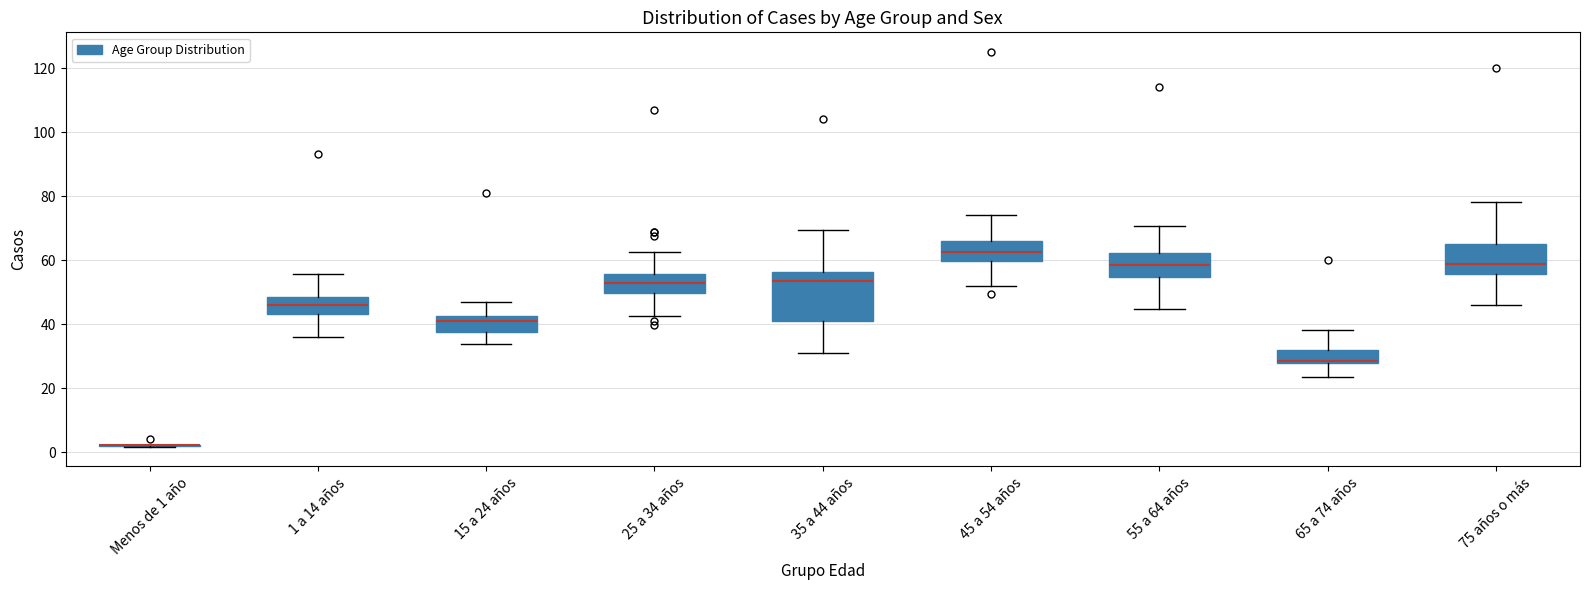

Reading left to right, read every box against the y-axis: the position of its median line, the range the box covers, and the ends of its whiskers. The values are not printed on the chart, so give them approximately, as read against the axis.

Menos de 1 año: box collapsed to a line at 2, whiskers 2 to 2
1 a 14 años: median 46, box 44 to 48, whiskers 36 to 56
15 a 24 años: median 40, box 38 to 42, whiskers 34 to 46
25 a 34 años: median 52, box 50 to 56, whiskers 42 to 62
35 a 44 años: median 54, box 42 to 56, whiskers 32 to 70
45 a 54 años: median 62, box 60 to 66, whiskers 52 to 74
55 a 64 años: median 58, box 54 to 62, whiskers 44 to 70
65 a 74 años: median 28 (just above the box's lower edge), box 28 to 32, whiskers 24 to 38
75 años o más: median 58, box 56 to 66, whiskers 46 to 78